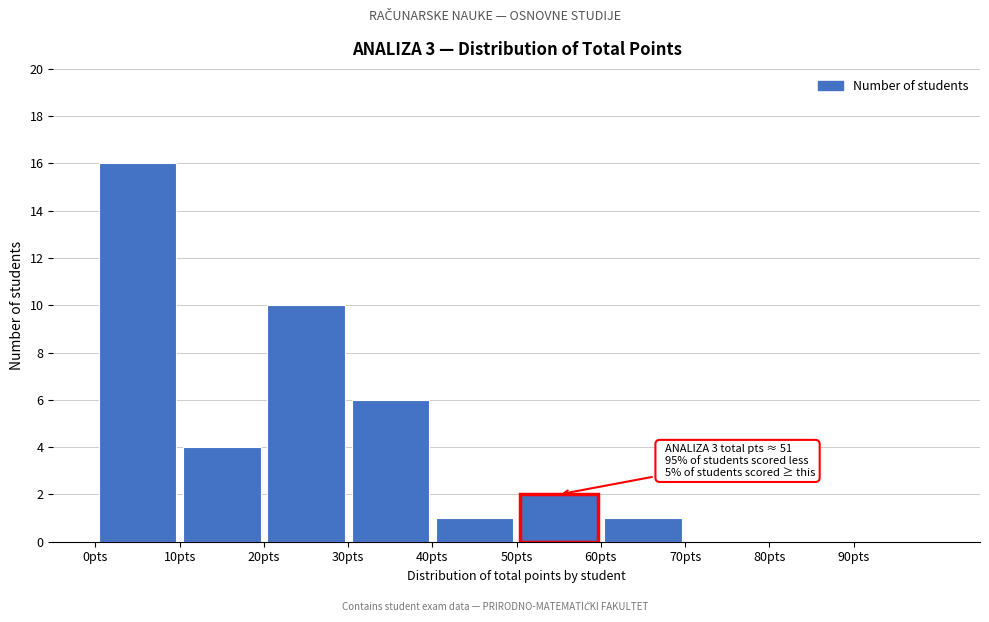

Which range on the x-axis has the tallest bar?

0 to 10